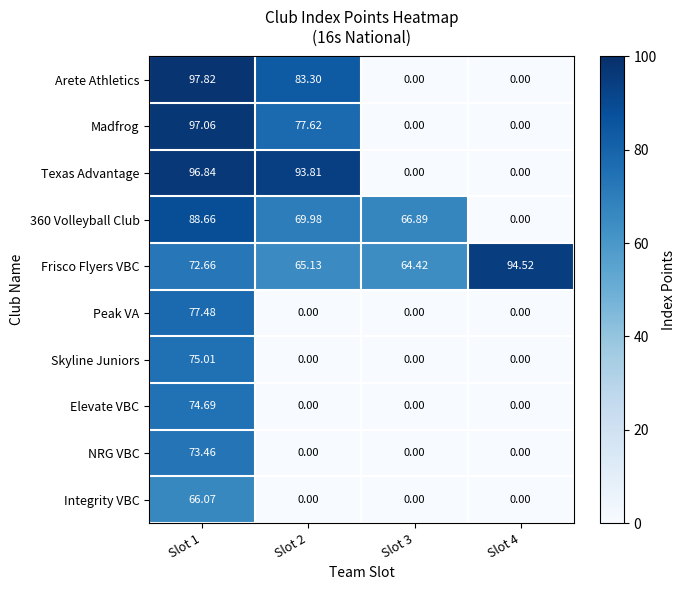

Which series changed the most between Slot 2 and Slot 3?

Texas Advantage